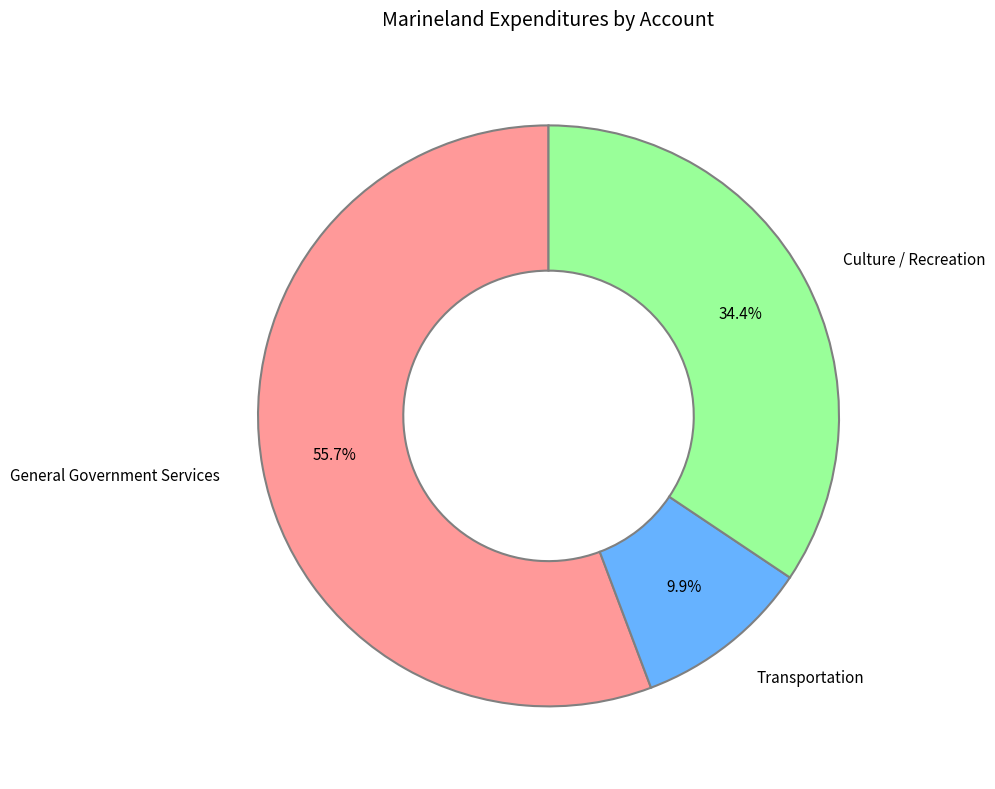

Which has a higher value, Transportation or General Government Services?

General Government Services